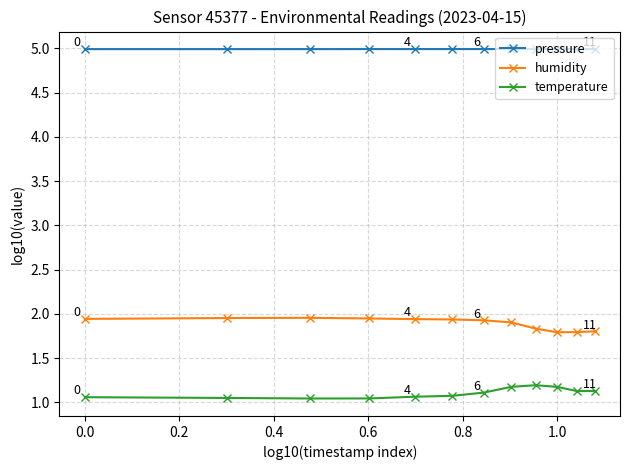

What is the sum of all temperature values?

13.3